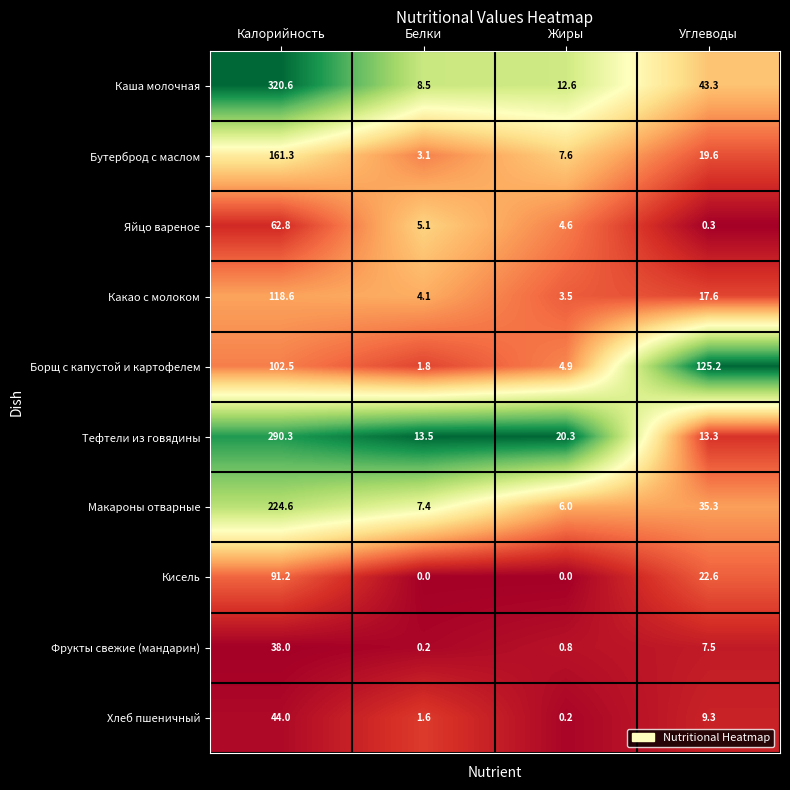

What is the sum of all Макароны отварные values?

273.3